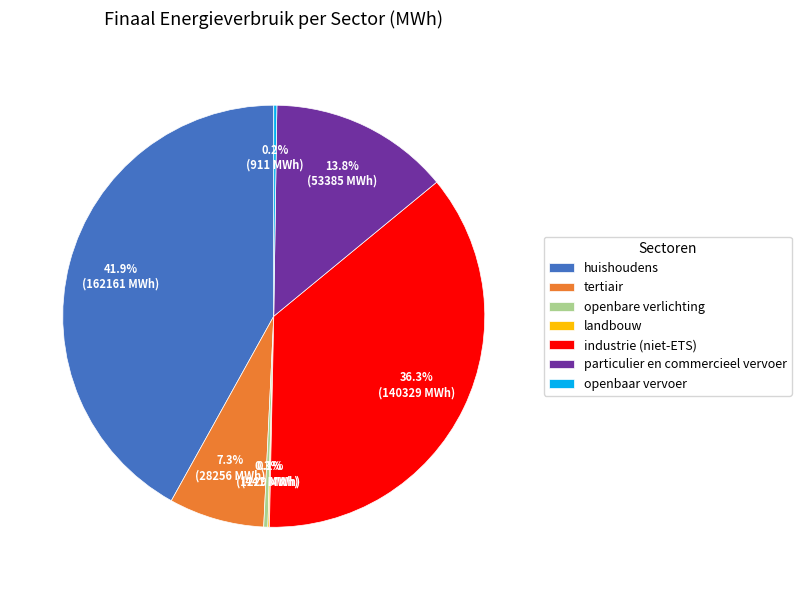

What portion of the pie excludes industrie (niet-ETS)?

63.7%